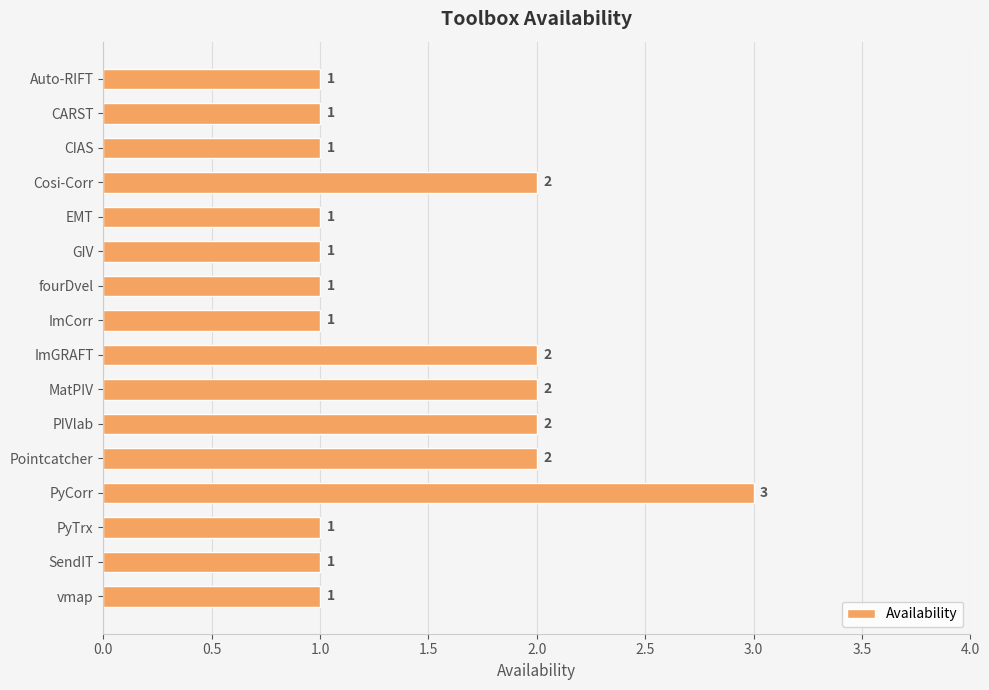

True or false: the data shows 3 at ImGRAFT.

False